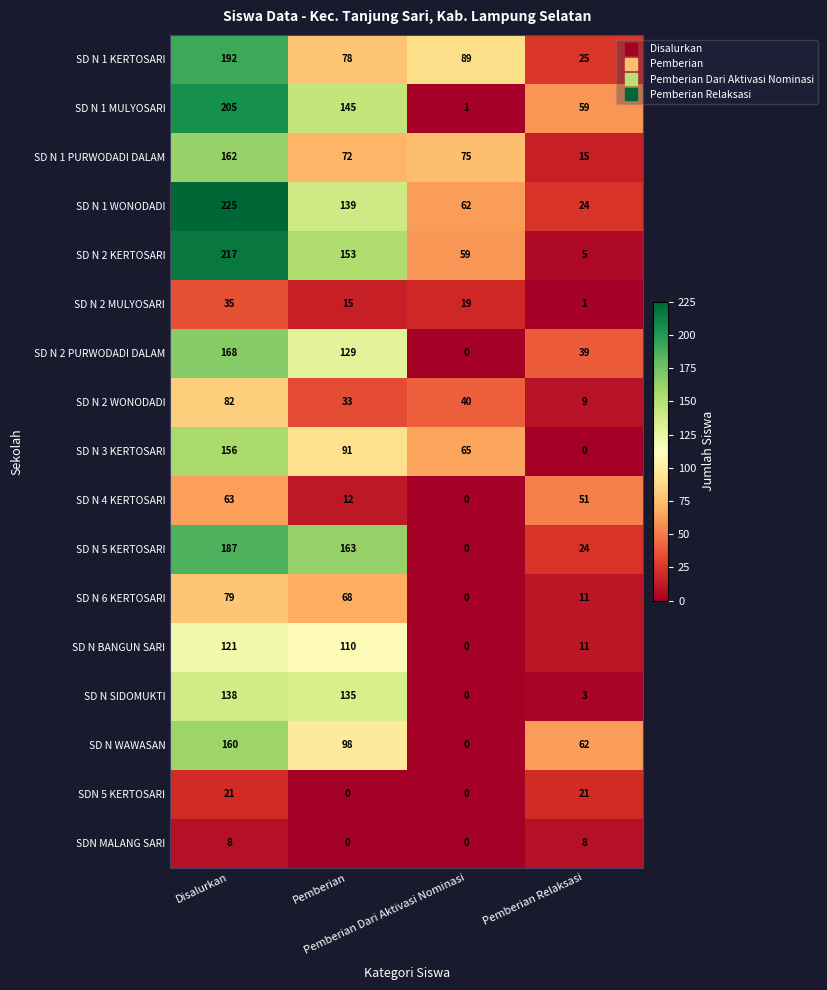

What is the total value across all series at Pemberian Relaksasi?

368